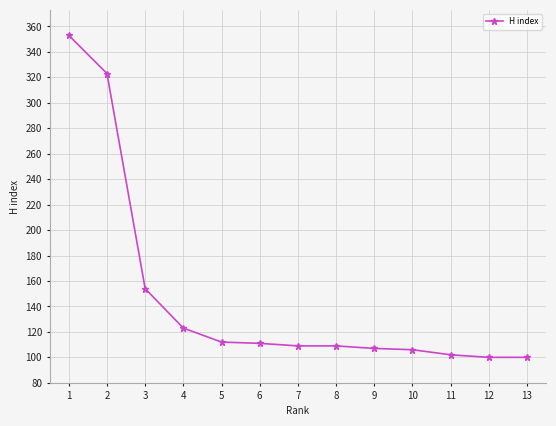

What is the value of the 8th point from the left?

109